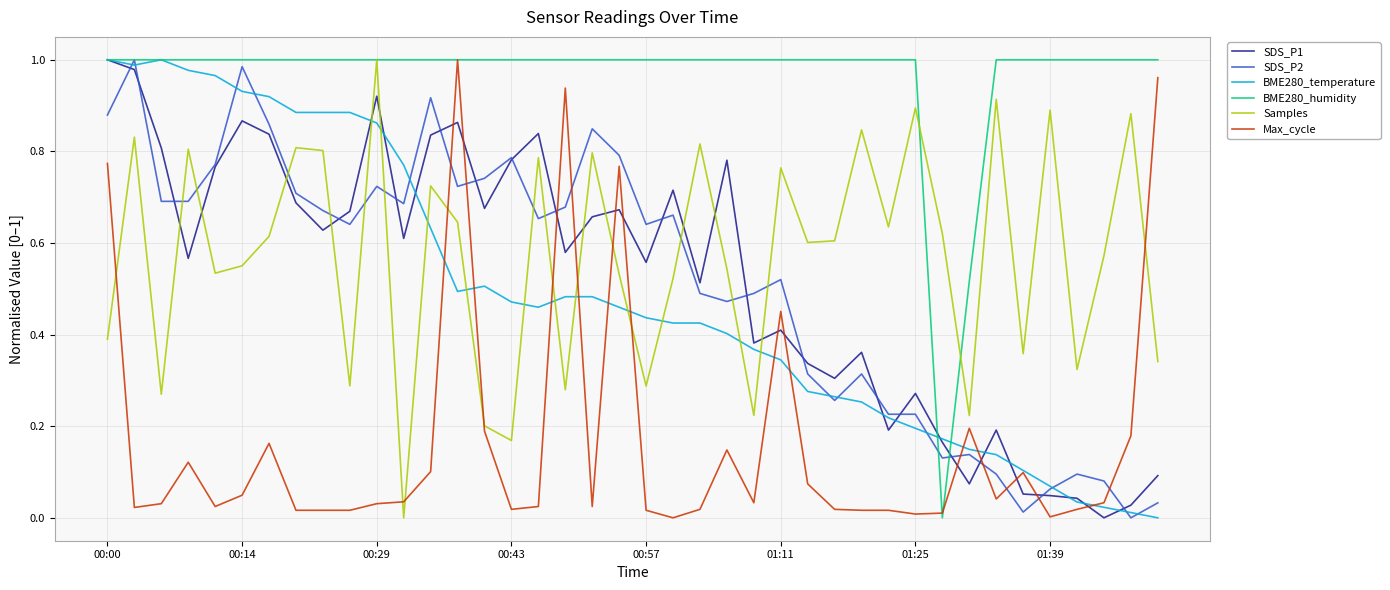

After their last crossing, which series has the higher values: SDS_P2 or Max_cycle?

Max_cycle